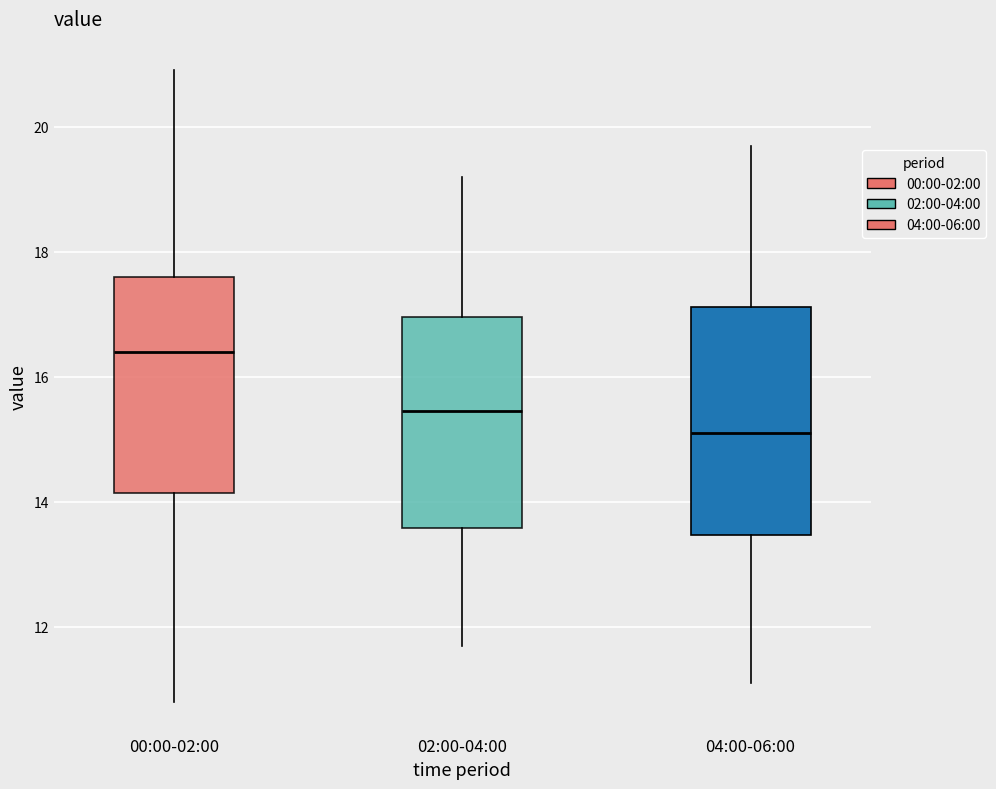

Where does the median line of the box for 02:00-04:00 sit on the y-axis? The values are not printed on the chart, so give them approximately, as read against the axis.

15.4